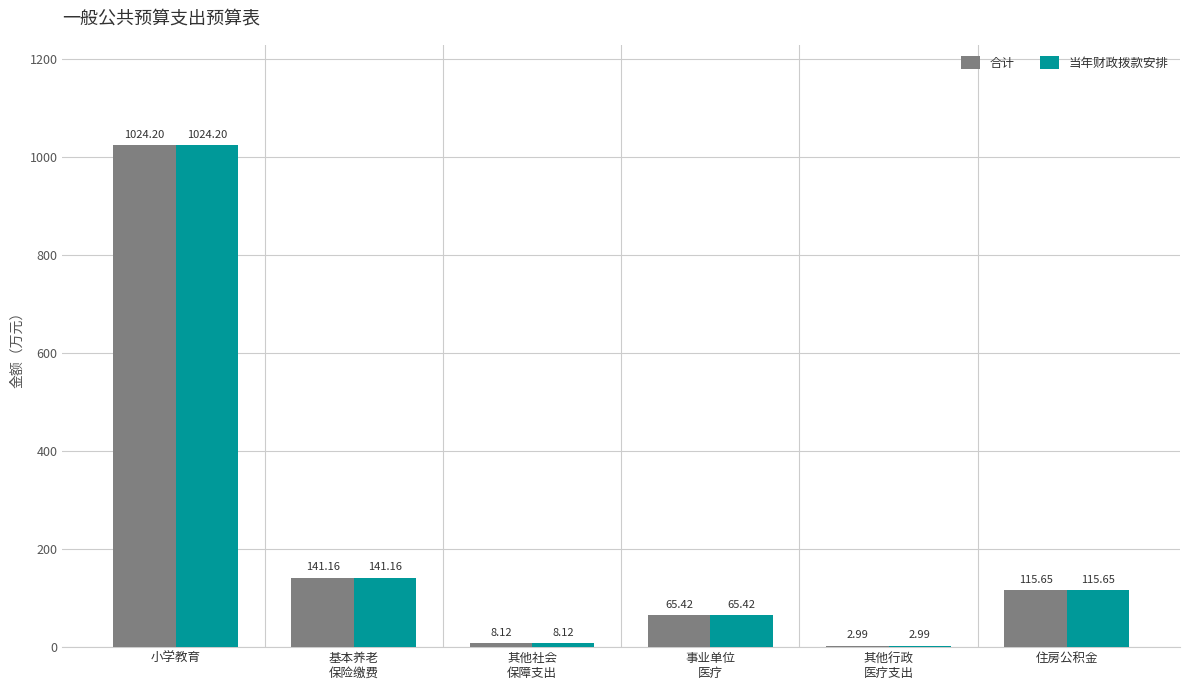

True or false: 合计 has a value of 74.8 at 住房公积金.

False